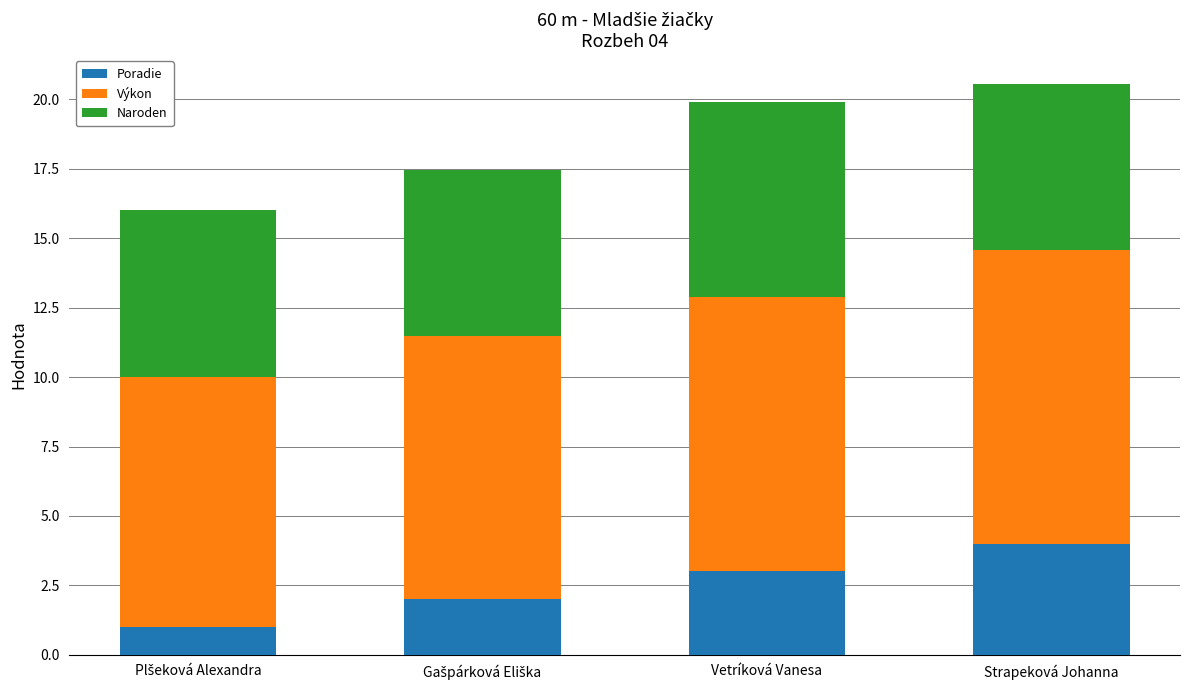

What is the total value across all series at Strapeková Johanna?

20.6